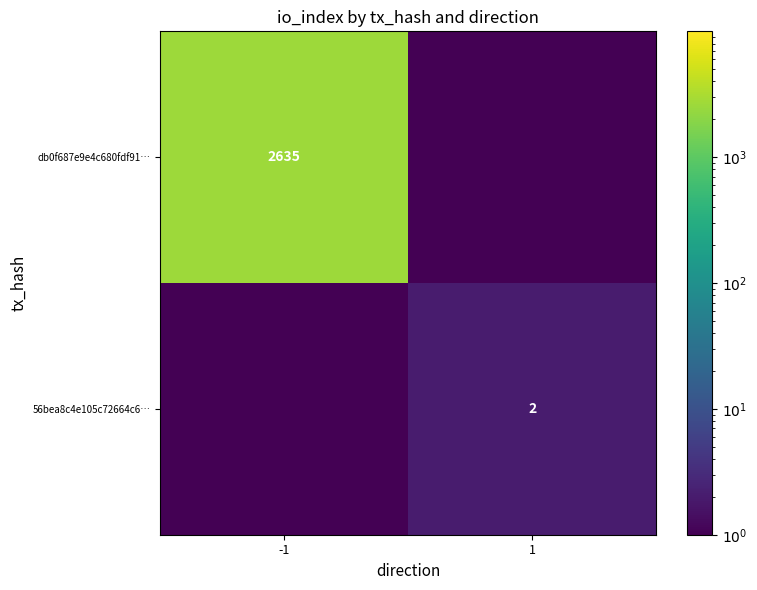

Which has a higher value, -1 or 1?

-1